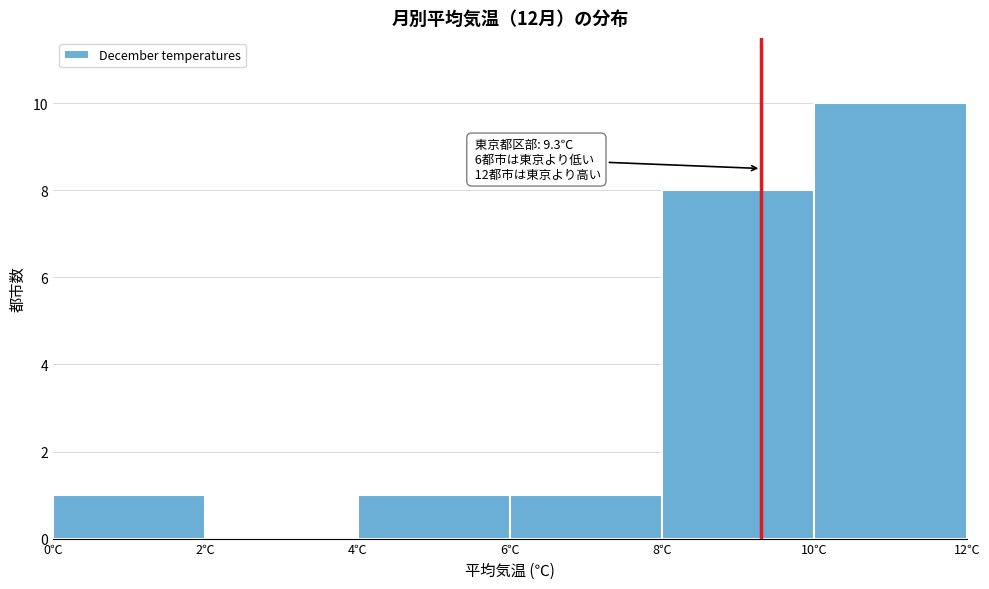

Which range on the x-axis has the tallest bar?

10 to 12